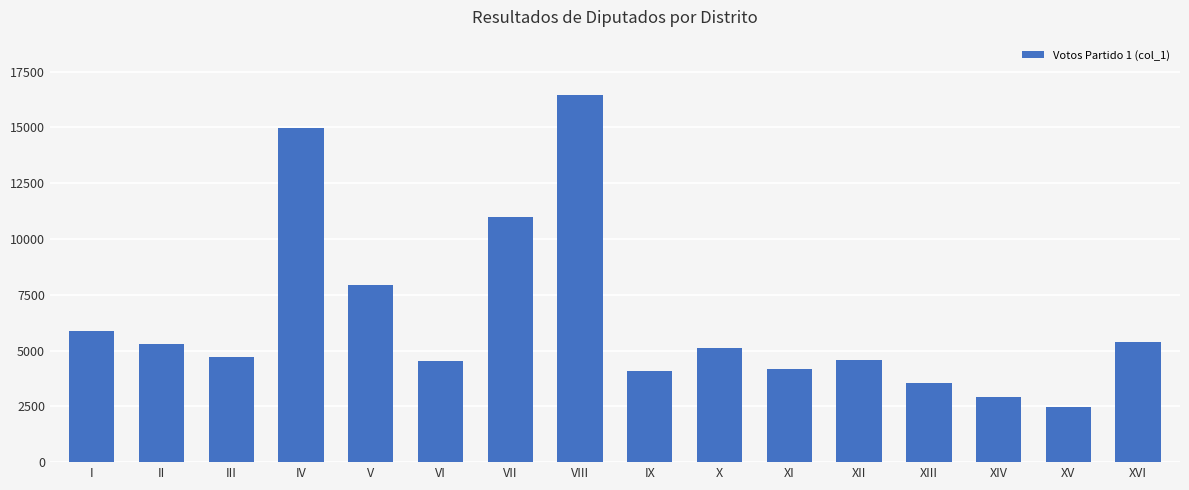

What is the change in value from III to XVI?

+714